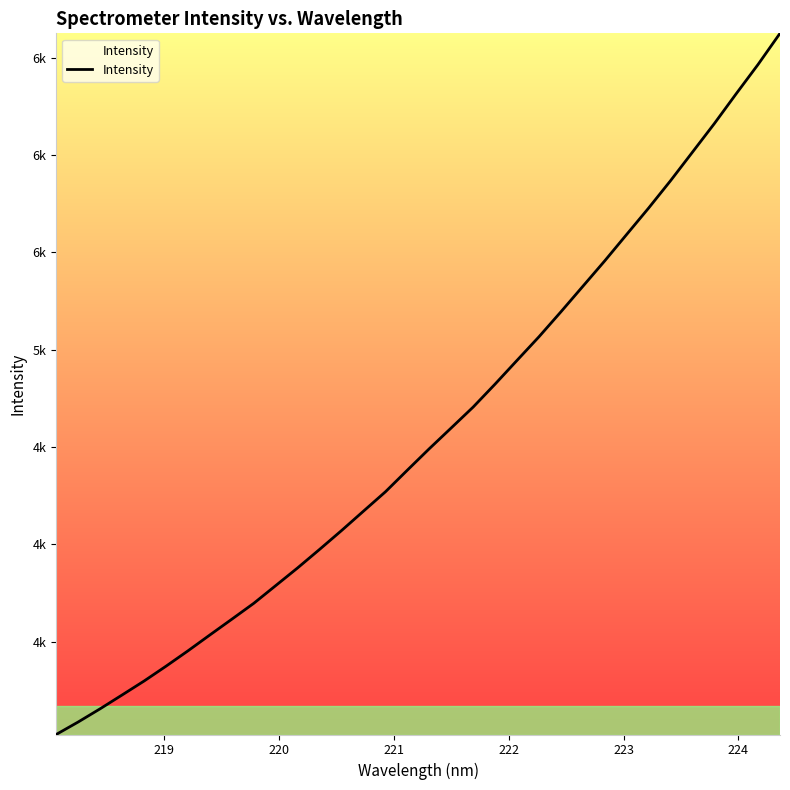

Does the chart display data point markers on the line(s)?

No